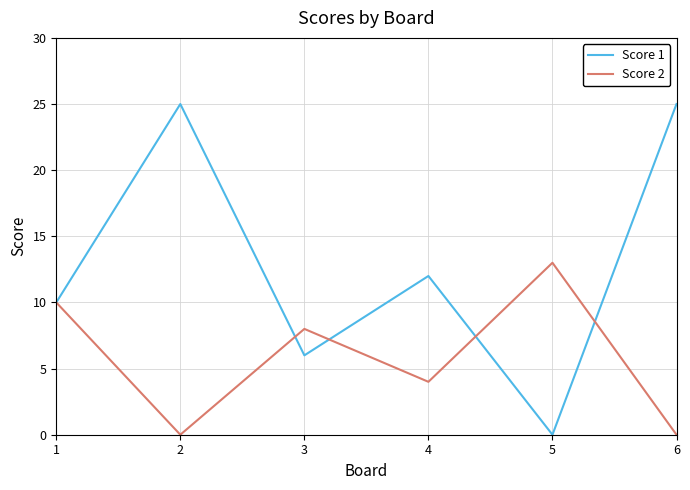

Reading right to left, list all the values displayed in this chart.

Score 1: 25	0	12	6	25	10
Score 2: 0	13	4	8	0	10